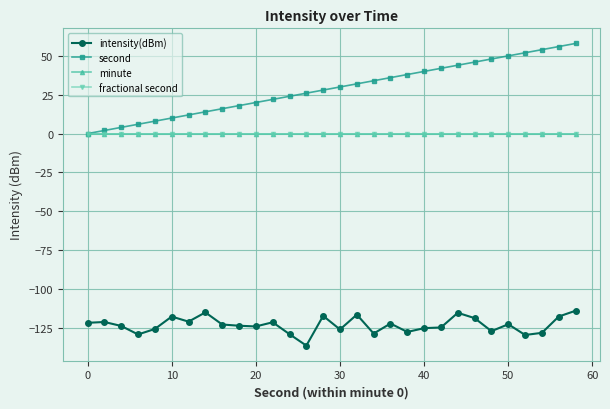

Does the chart have visible grid lines?

Yes